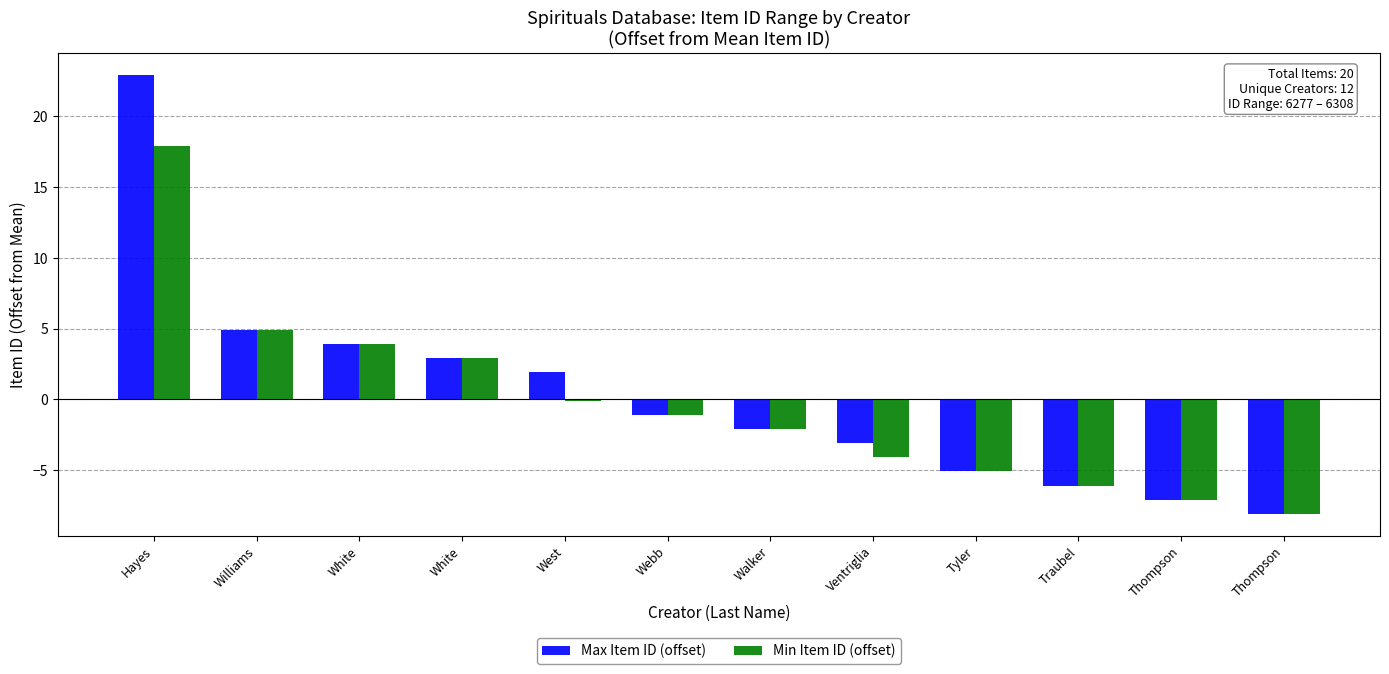

Reading left to right, what are all the values shown in this chart?

Max Item ID (offset): Hayes=22.9	Williams=4.9	White=3.9	White=2.9	West=1.9	Webb=-1.1	Walker=-2.1	Ventriglia=-3.1	Tyler=-5.1	Traubel=-6.1	Thompson=-7.1	Thompson=-8.1
Min Item ID (offset): Hayes=17.9	Williams=4.9	White=3.9	White=2.9	West=-0.1	Webb=-1.1	Walker=-2.1	Ventriglia=-4.1	Tyler=-5.1	Traubel=-6.1	Thompson=-7.1	Thompson=-8.1